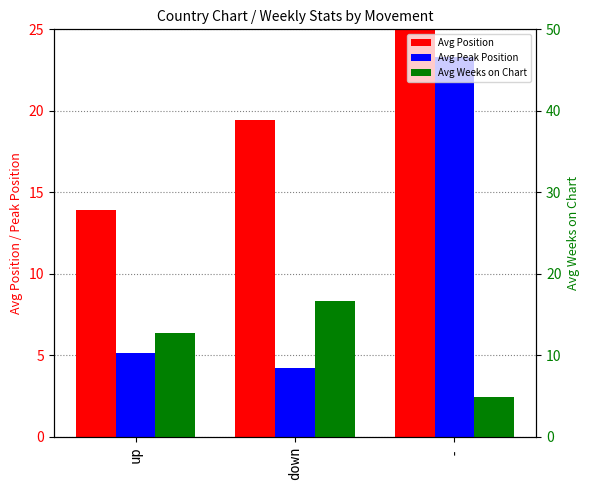

What is the approximate value of Avg Position at -?

25.0